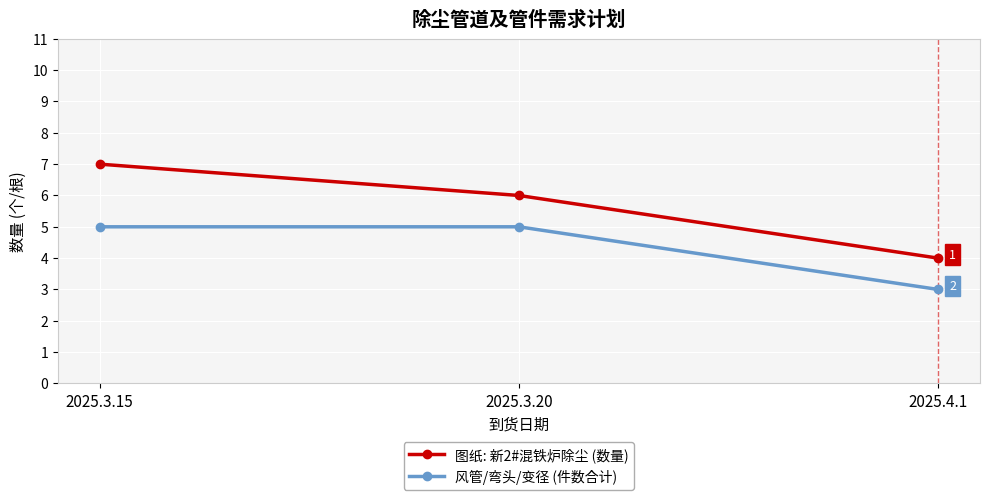

At which label does 图纸: 新2#混铁炉除尘 (数量) first exceed 6?

2025.3.15